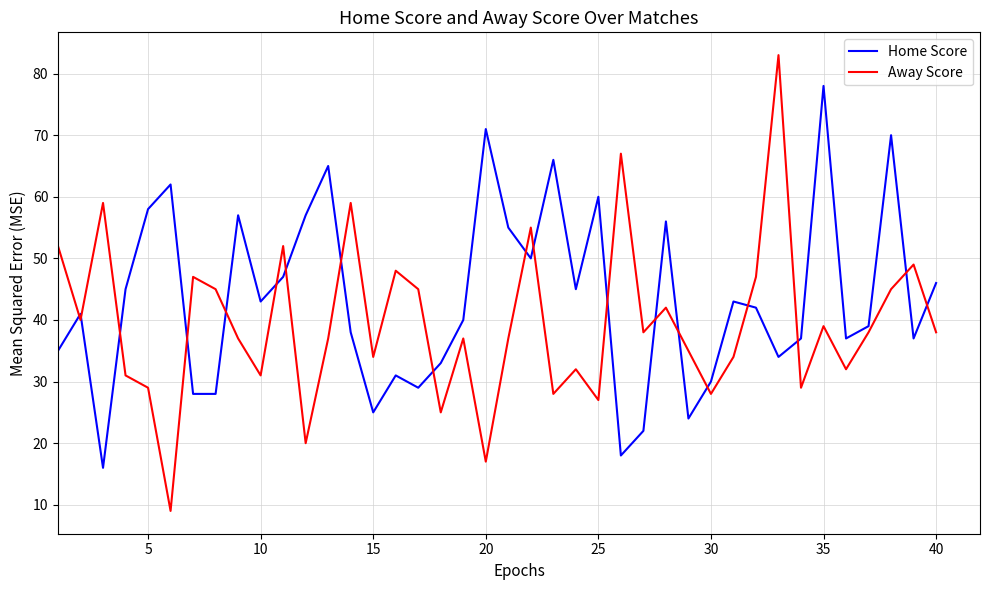

Rank the series by their maximum value, from lowest to highest.

Home Score, Away Score